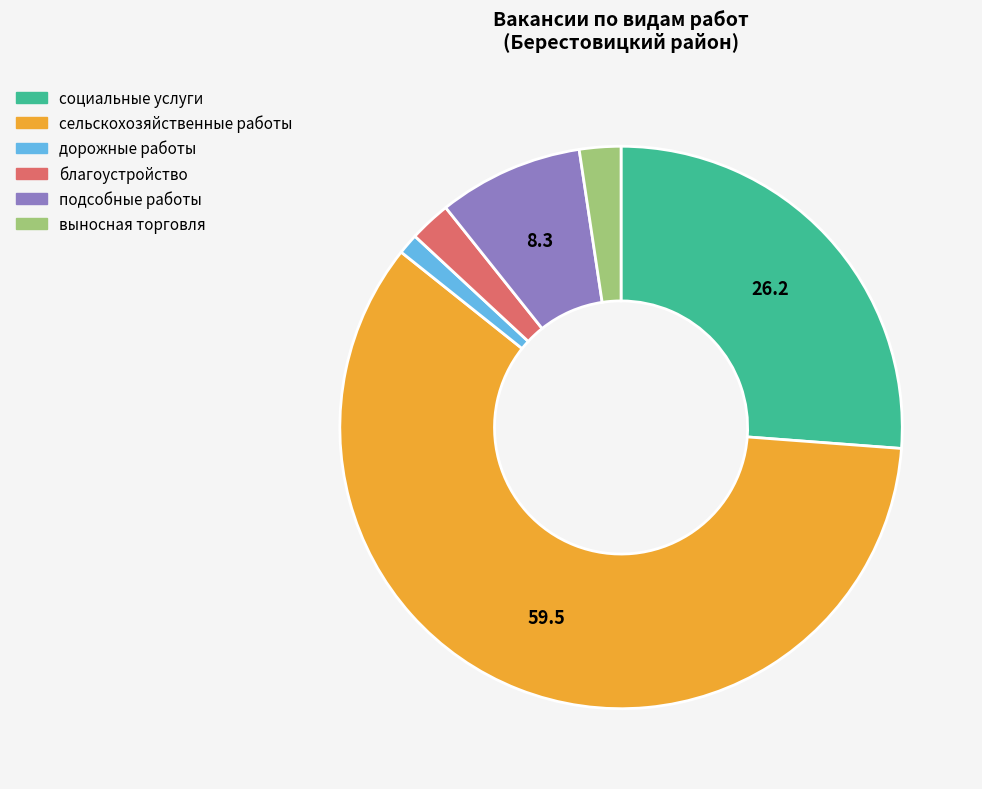

Is the sum of благоустройство and дорожные работы greater than half?

No